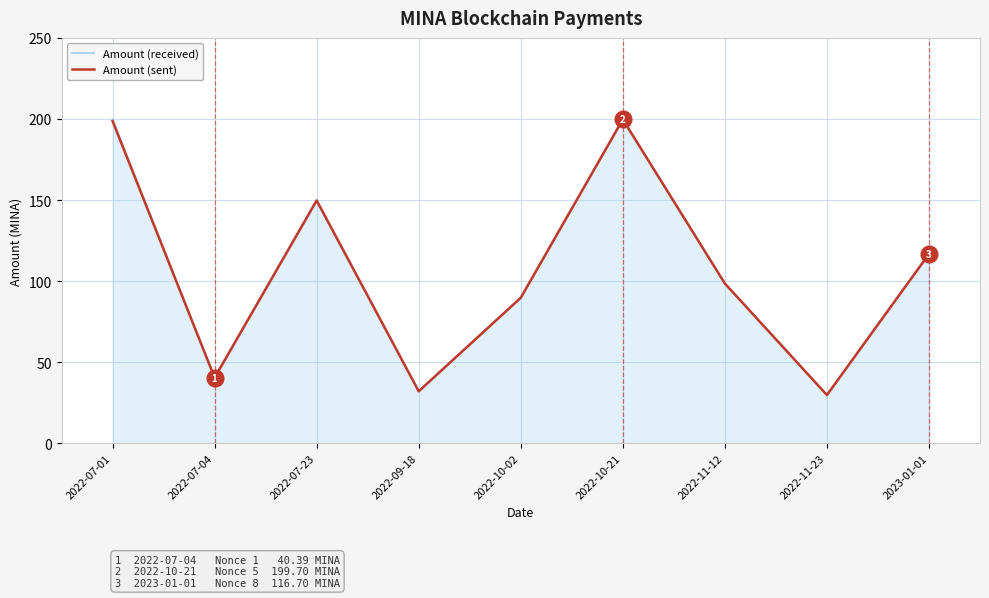

What position from the right is 2022-09-18?

6